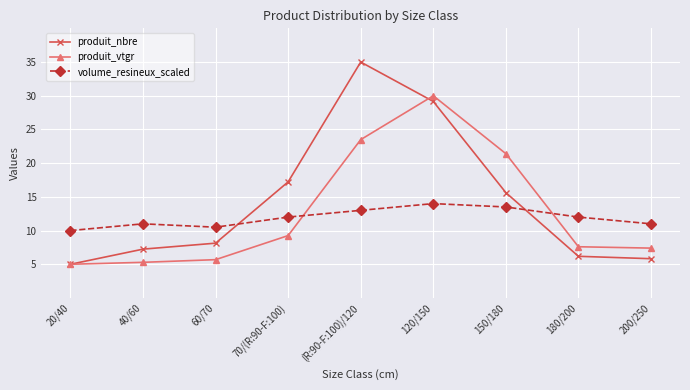

At 180/200, list the series in order from largest to smallest.

volume_resineux_scaled, produit_vtgr, produit_nbre